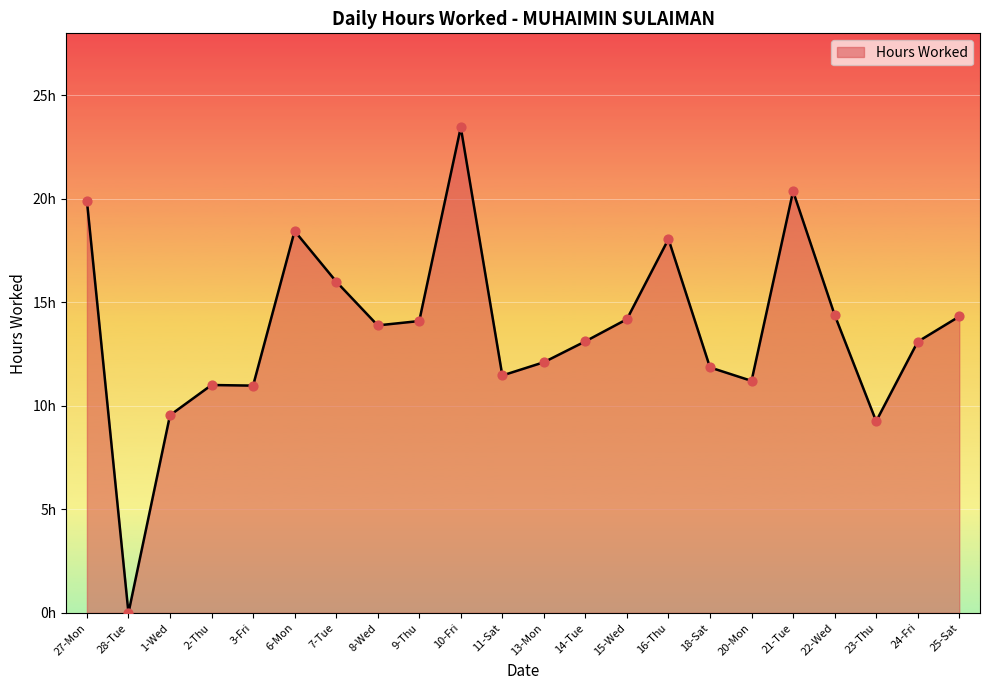

Between 21-Tue and 25-Sat, which is larger?

21-Tue